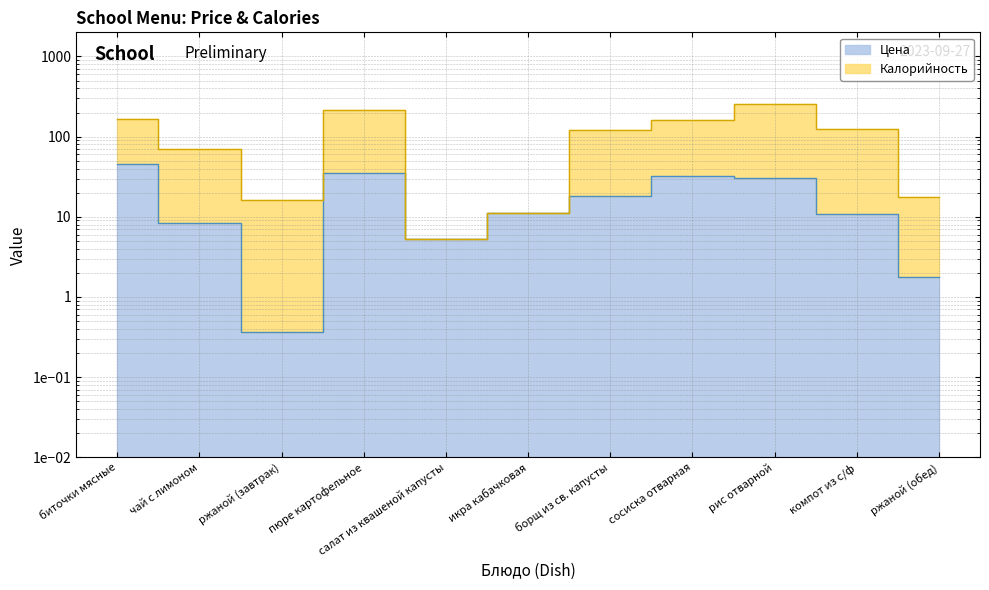

How many values in the Калорийность series exceed 120?

6